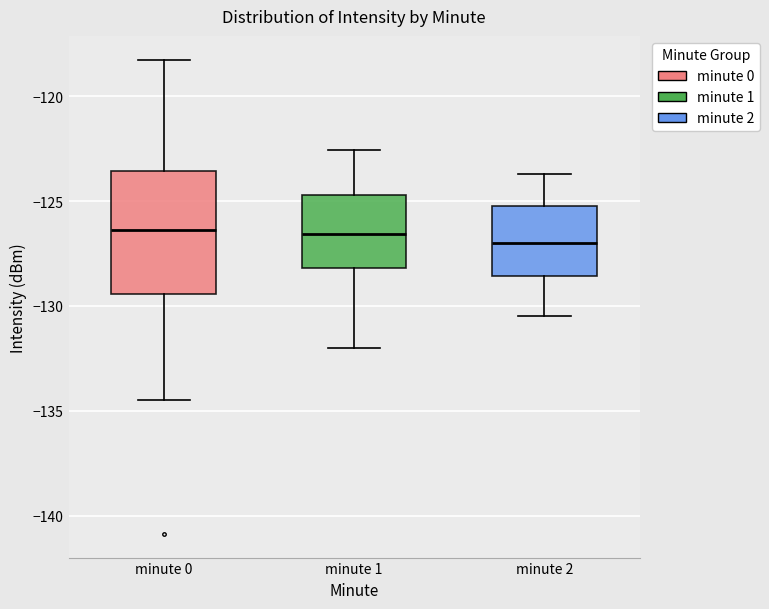

Reading left to right, read every box against the y-axis: the position of its median line, the range the box covers, and the ends of its whiskers. The values are not printed on the chart, so give them approximately, as read against the axis.

minute 0: median -126.5, box -129.5 to -123.5, whiskers -134.5 to -118.5
minute 1: median -126.5, box -128.0 to -124.5, whiskers -132.0 to -122.5
minute 2: median -127.0, box -128.5 to -125.0, whiskers -130.5 to -123.5